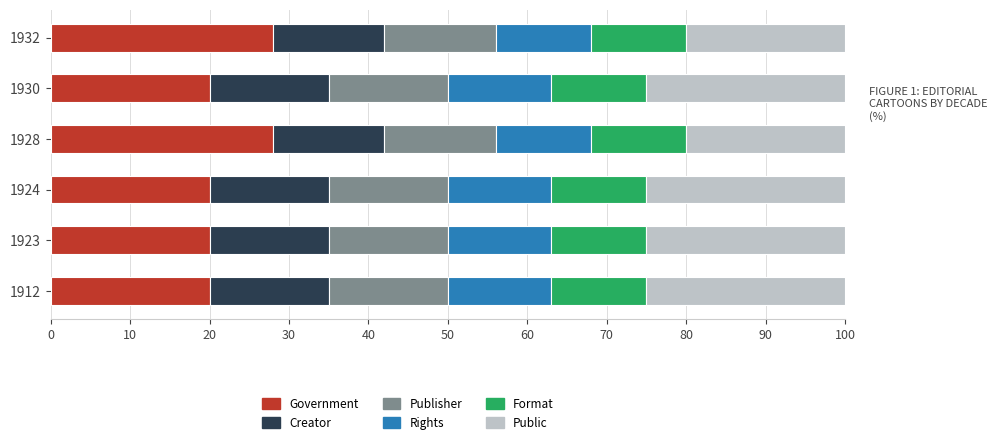

What is the sum of the Government values at 1932 and 1928?

56